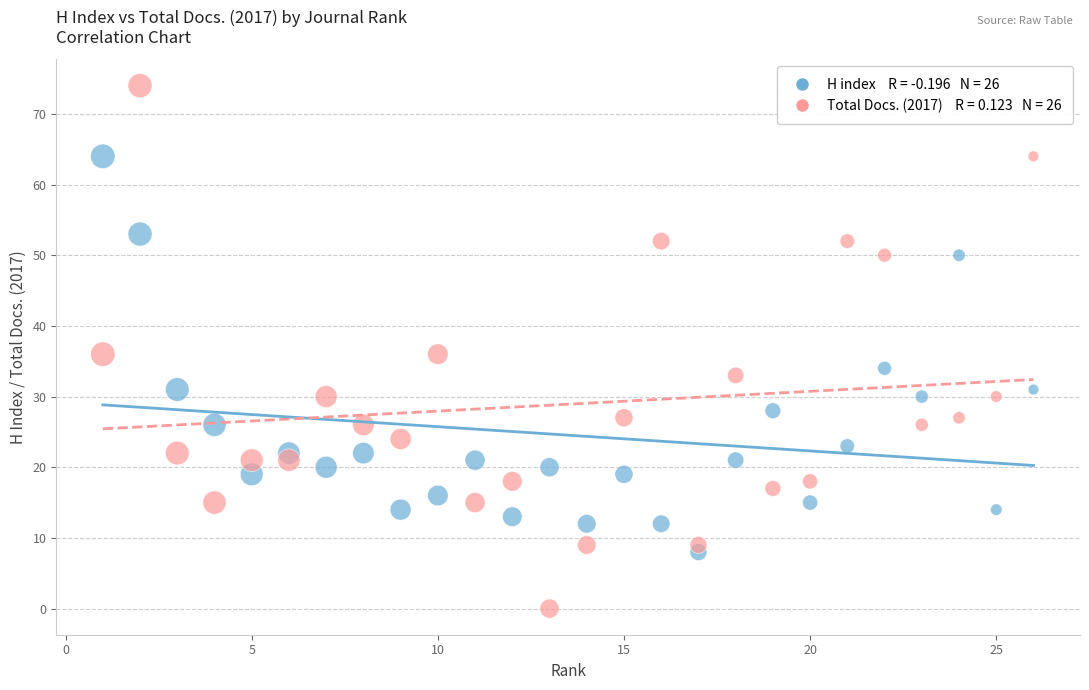

Across all data points, what is the range of Y values (max minus min)?

74